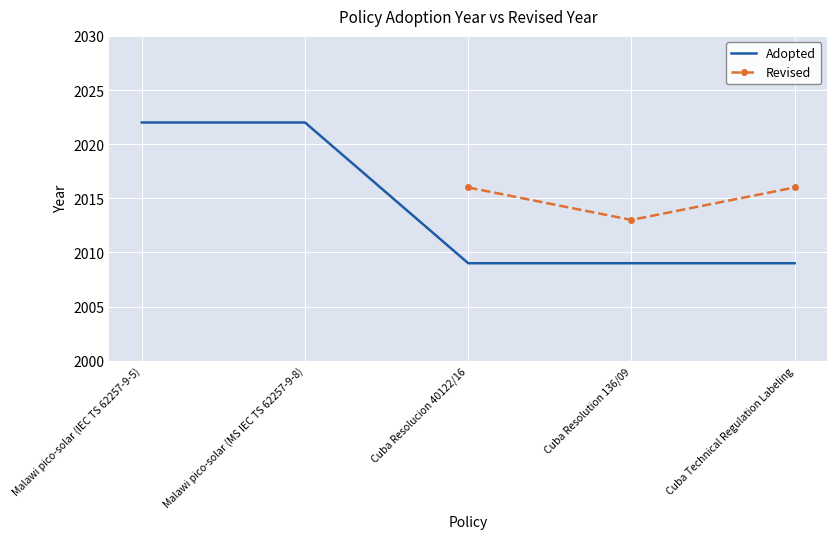

At Malawi pico-solar (IEC TS 62257-9-5), list the series in order from largest to smallest.

Adopted, Revised